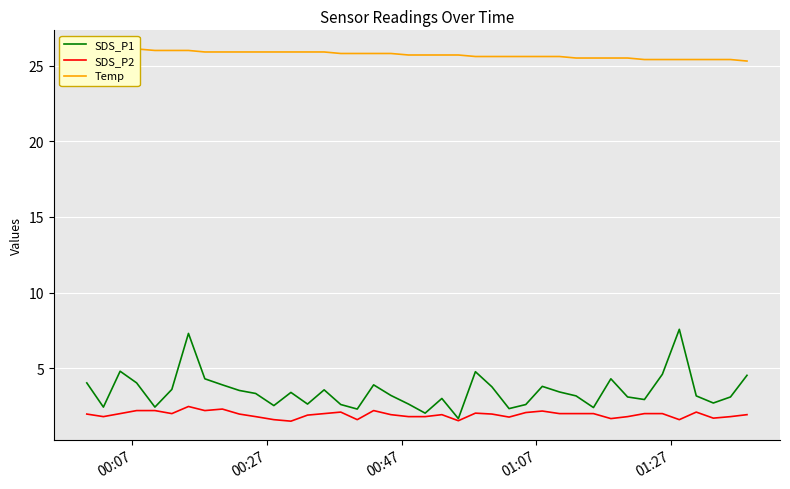

Reading left to right, transcribe all the data shown in this chart.

SDS_P1: 4.0	2.4	4.8	4.0	2.4	3.6	7.3	4.3	3.9	3.5	3.3	2.5	3.4	2.6	3.6	2.6	2.3	3.9	3.2	2.6	2.0	3.0	1.7	4.8	3.8	2.3	2.6	3.8	3.4	3.2	2.4	4.3	3.1	2.9	4.6	7.6	3.2	2.7	3.1	4.5
SDS_P2: 2.0	1.8	2.0	2.2	2.2	2.0	2.5	2.2	2.3	2.0	1.8	1.6	1.5	1.9	2.0	2.1	1.6	2.2	1.9	1.8	1.8	1.9	1.5	2.0	2.0	1.8	2.1	2.2	2.0	2.0	2.0	1.7	1.8	2.0	2.0	1.6	2.1	1.7	1.8	1.9
Temp: 26.1	26.1	26.1	26.1	26.0	26.0	26.0	25.9	25.9	25.9	25.9	25.9	25.9	25.9	25.9	25.8	25.8	25.8	25.8	25.7	25.7	25.7	25.7	25.6	25.6	25.6	25.6	25.6	25.6	25.5	25.5	25.5	25.5	25.4	25.4	25.4	25.4	25.4	25.4	25.3